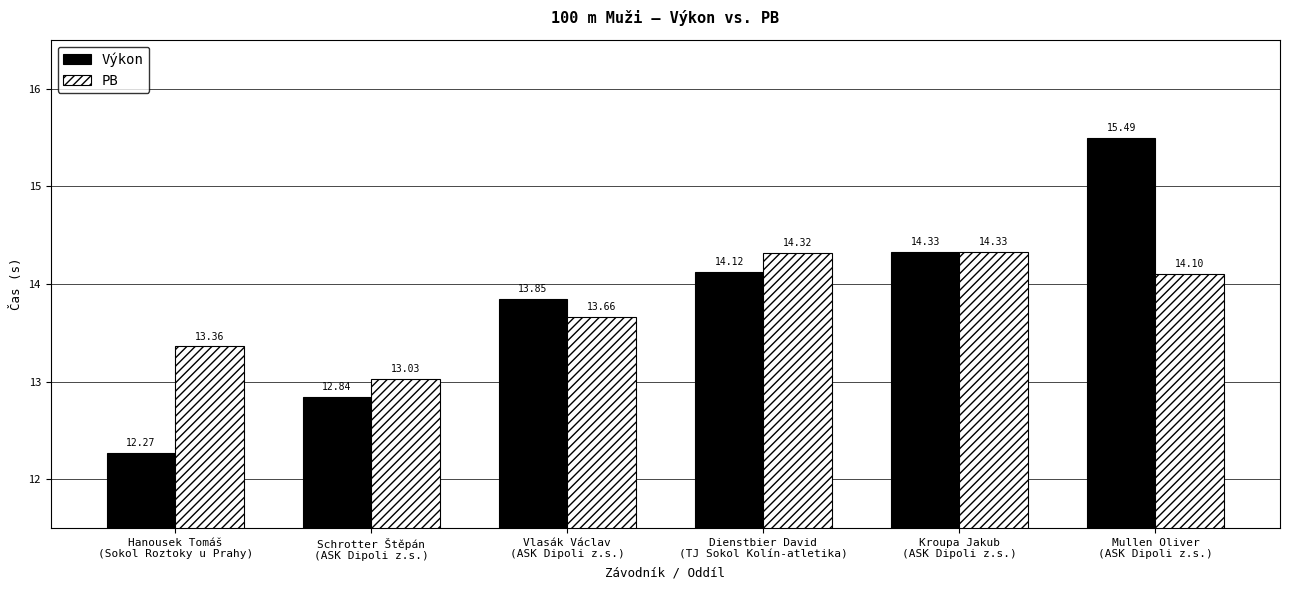

Which series has the largest range (max minus min)?

Výkon